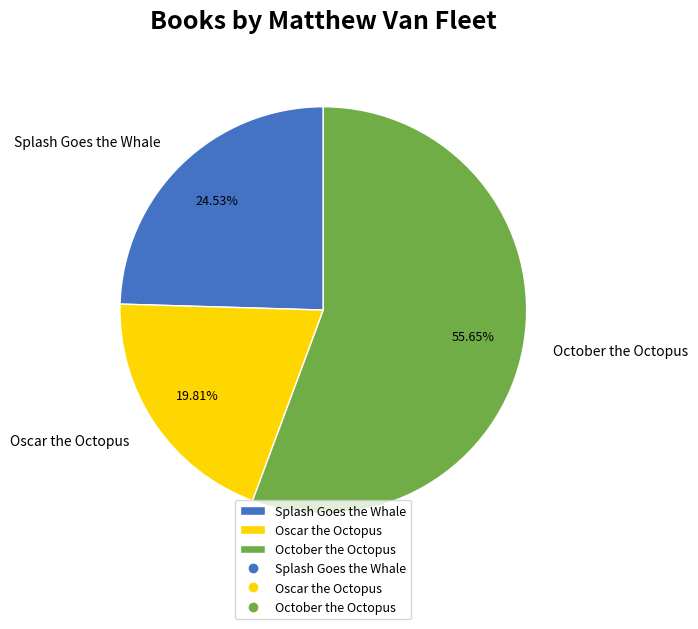

Is the sum of Oscar the Octopus and Splash Goes the Whale greater than half?

No